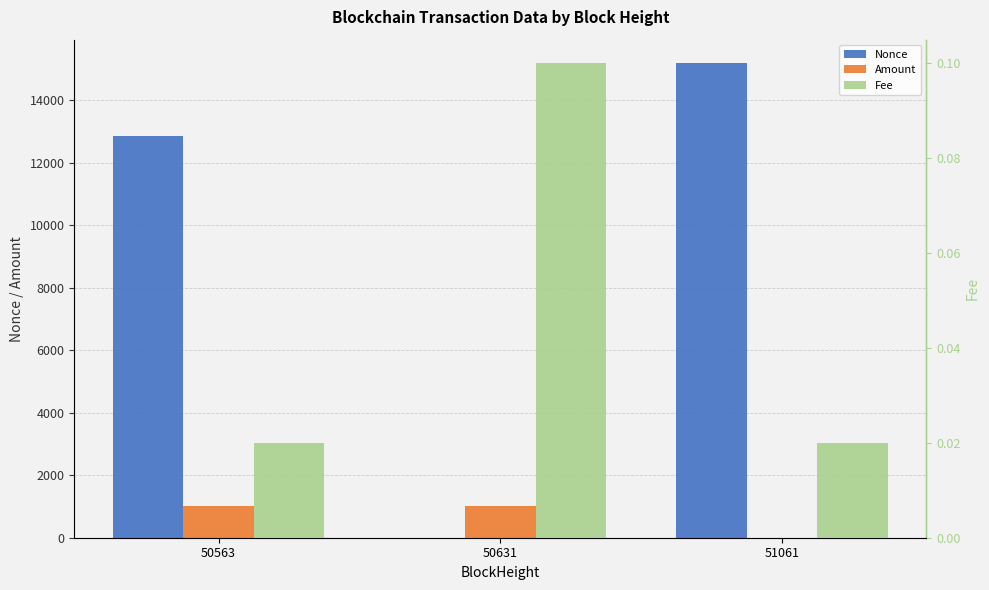

How many bars are there in total?

9